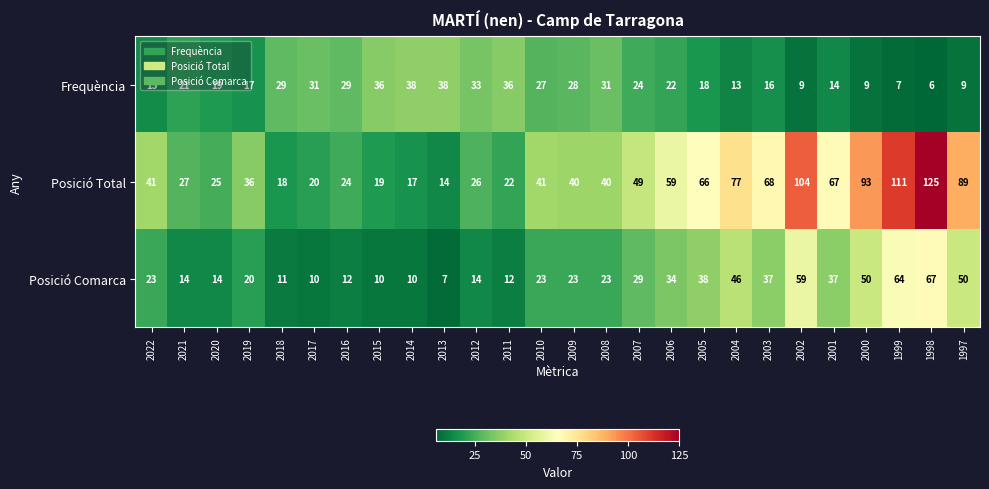

What value does the Frequència series have at 2002?

9